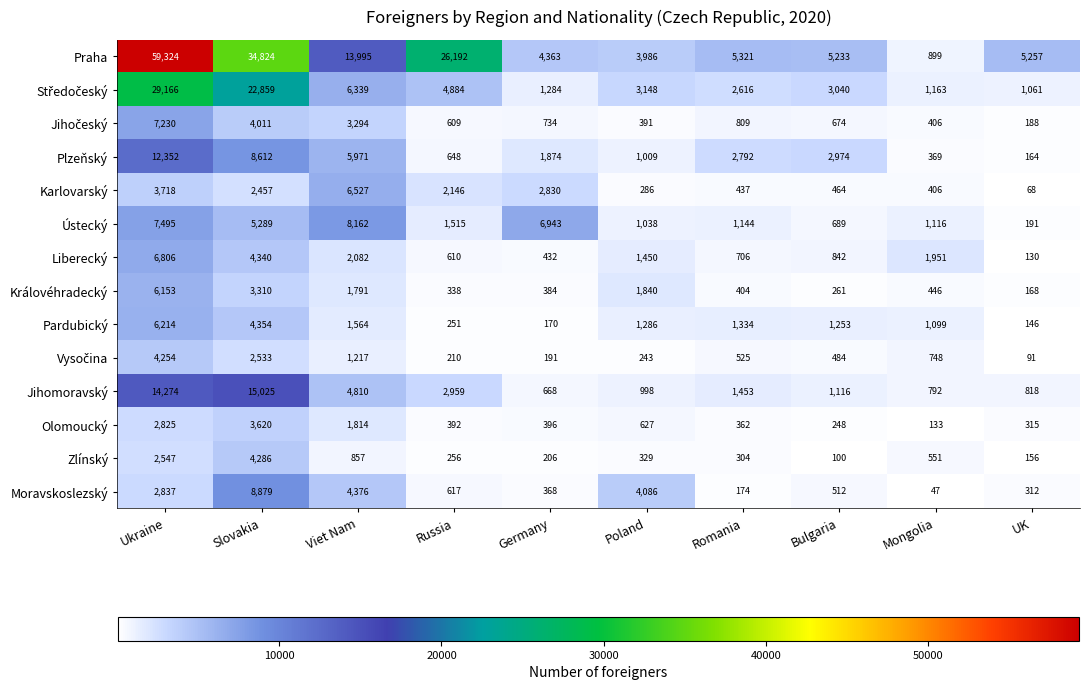

The Plzeňský series shows 648 at Russia. True or false?

True